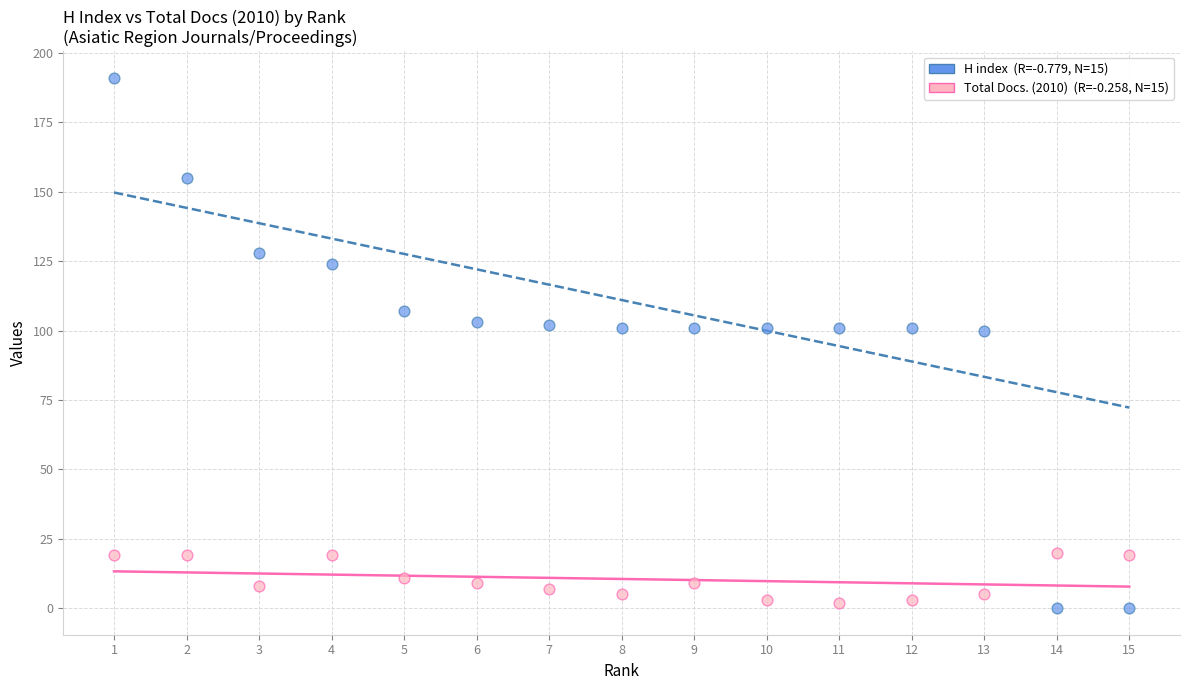

Across all data points, what is the range of X values (max minus min)?

14